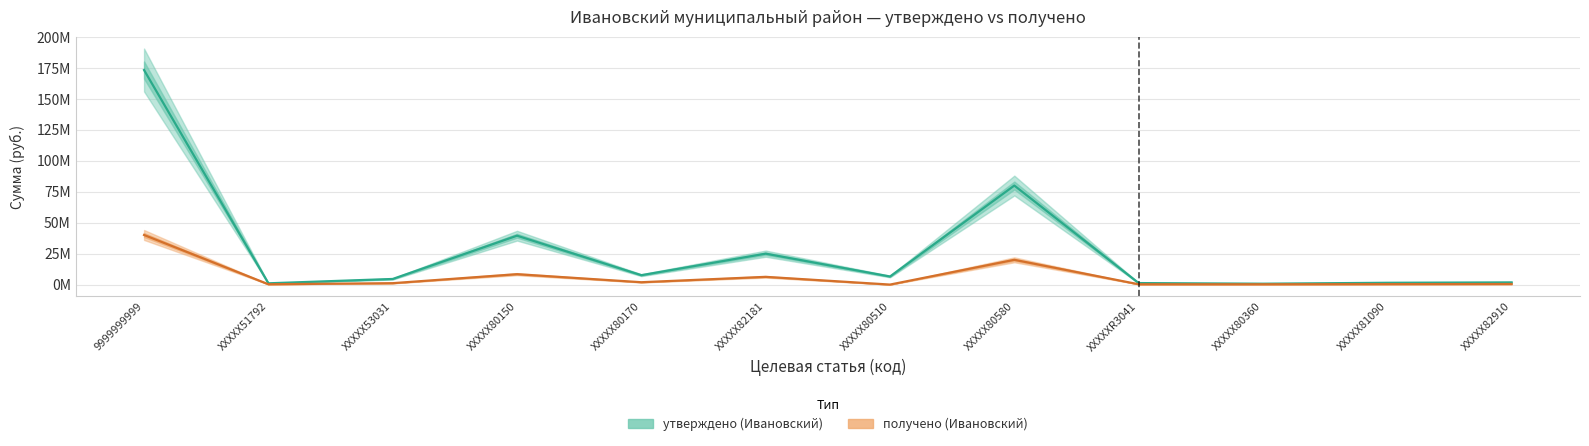

Reading left to right, transcribe all the data shown in this chart.

утверждено (Ивановский): 9999999999=173315439.8	XXXXX51792=1025841.7	XXXXX53031=4530960.0	XXXXX80150=39491288.5	XXXXX80170=7587100.0	XXXXX82181=24967425.8	ХХХХХ80510=6521381.1	ХХХХХ80580=80000100.0	ХХХХХR3041=1213624.6	ХХХХХ80360=700669.6	XXXXX81090=1453032.0	XXXXX82910=1763494.0
получено (Ивановский): 9999999999=40064971.2	XXXXX51792=256460.4	XXXXX53031=1132740.0	XXXXX80150=8397000.0	XXXXX80170=1896774.0	XXXXX82181=6241863.8	ХХХХХ80510=0.0	ХХХХХ80580=20000025.0	ХХХХХR3041=247395.9	ХХХХХ80360=242901.2	XXXXX81090=354258.0	XXXXX82910=440873.5